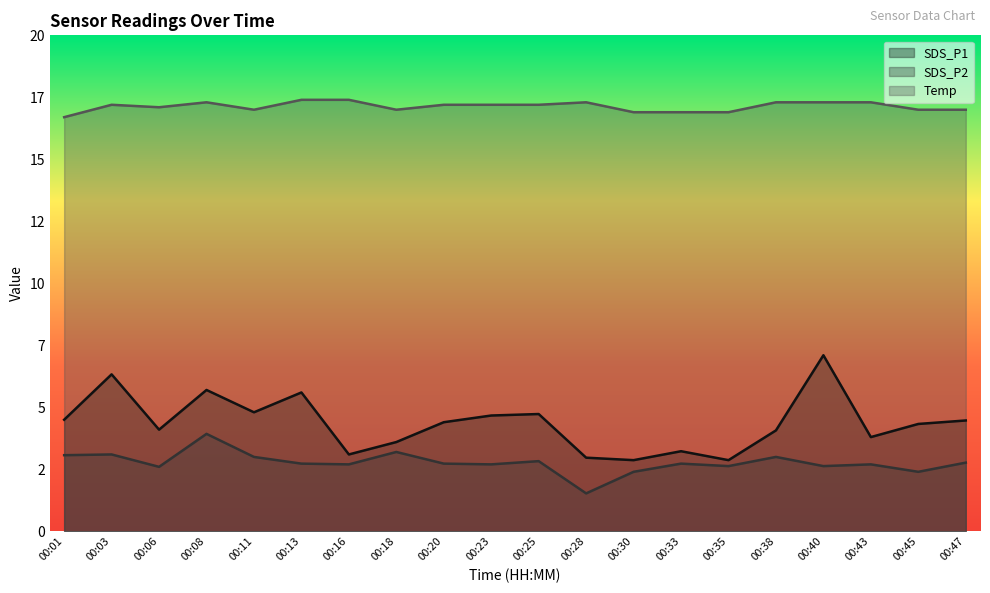

What is the total value across all series at 00:43?

23.8